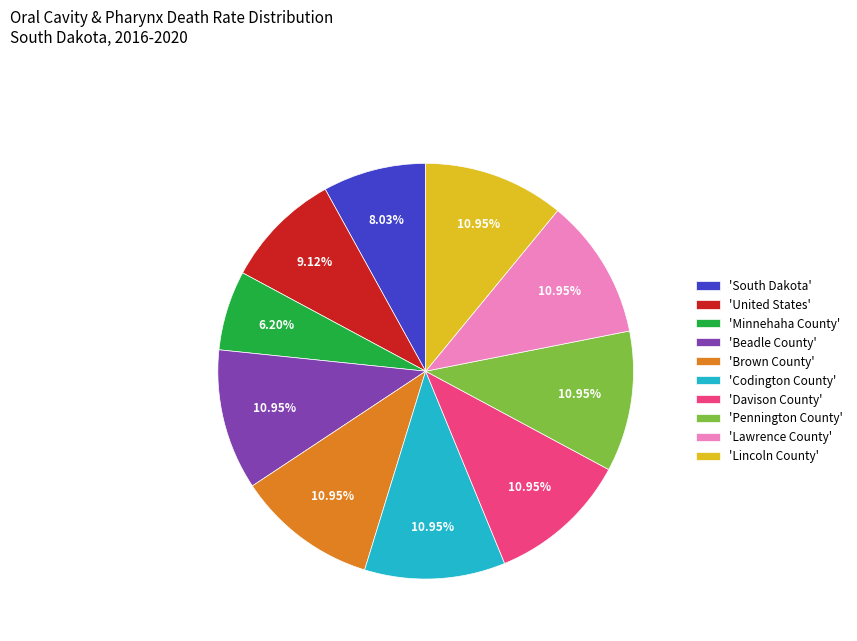

How many segments does this pie chart have?

10